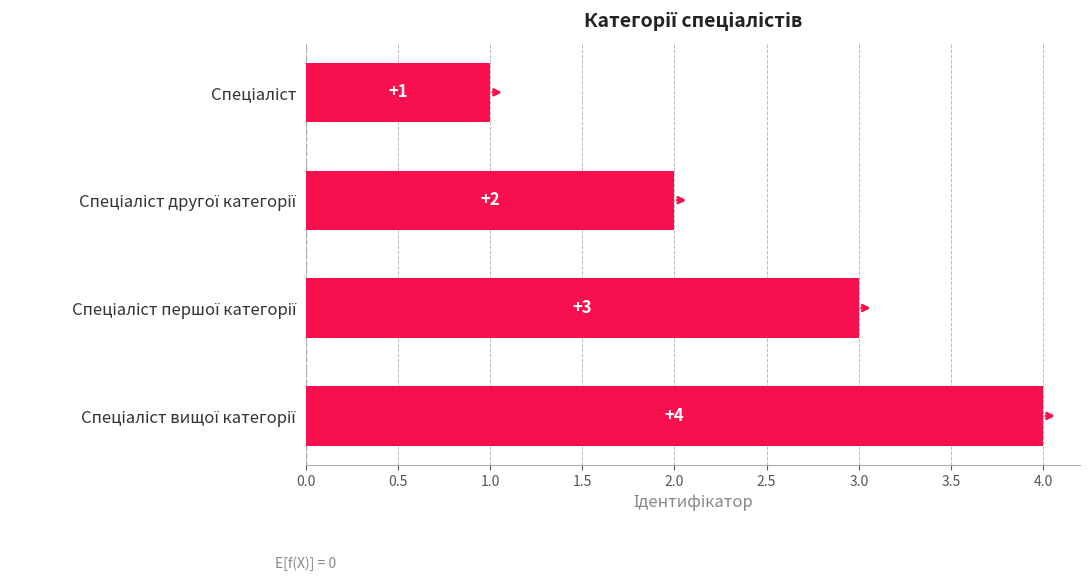

Count the values in the range 2 to 4.

3